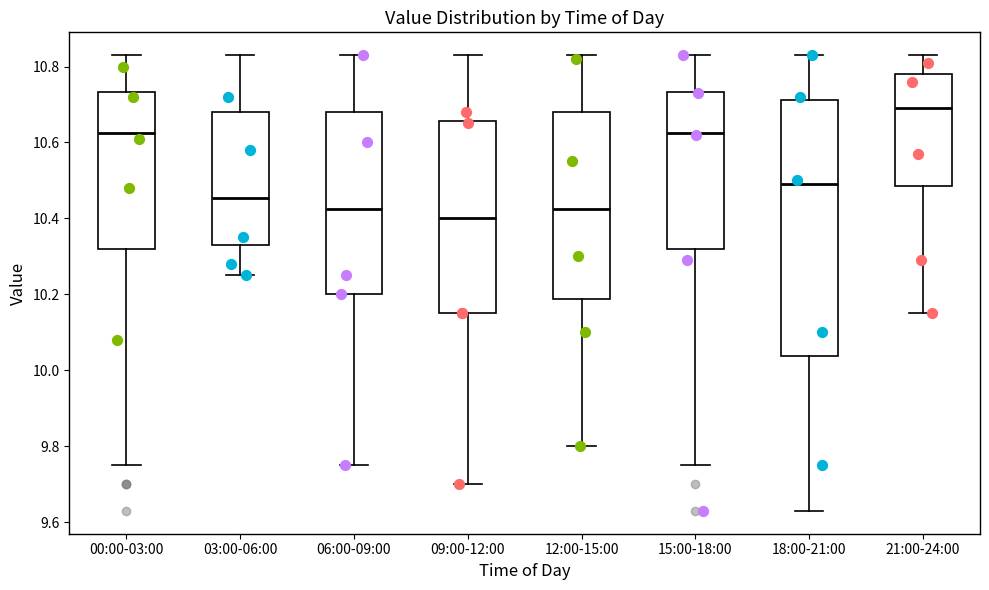

Where is the lower edge of the box for 00:00-03:00 on the y-axis? The values are not printed on the chart, so give them approximately, as read against the axis.

10.32